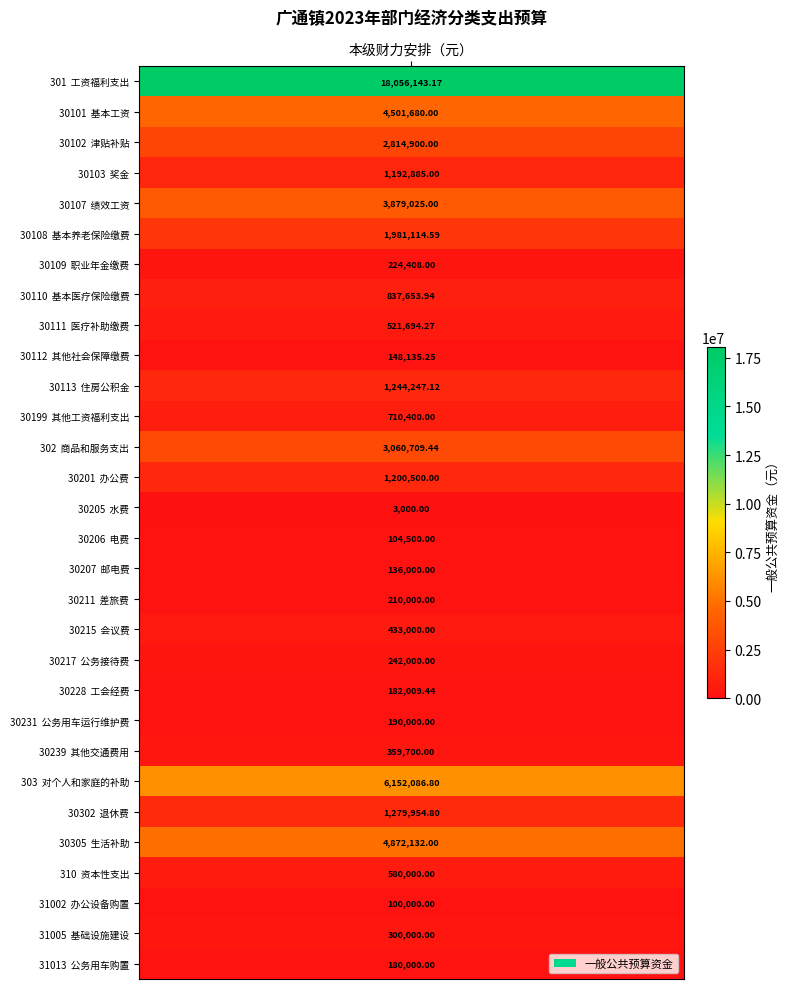

How many values are below 580000?

15